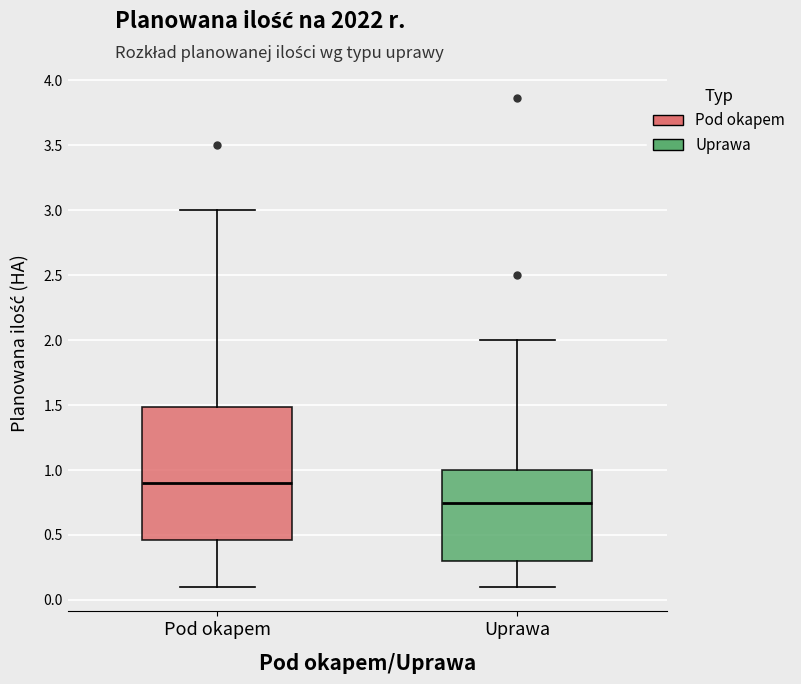

Which box is the tallest, from its lower edge to its upper edge?

Pod okapem